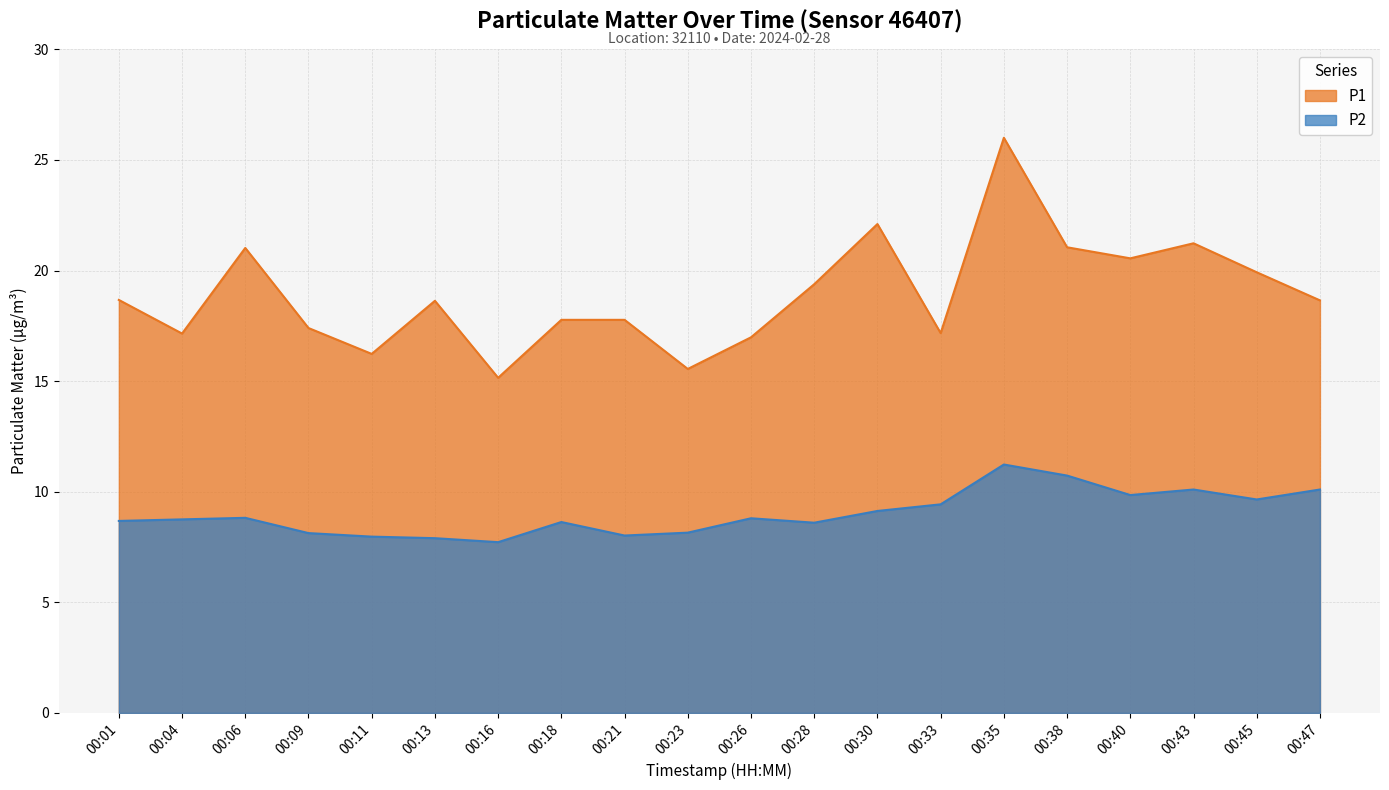

What is the minimum value for P2?

7.7